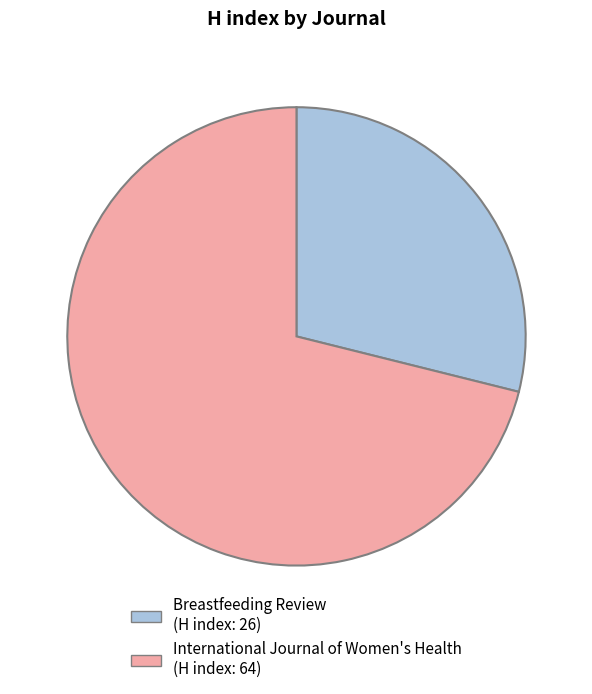

How many slices are in this pie chart?

2